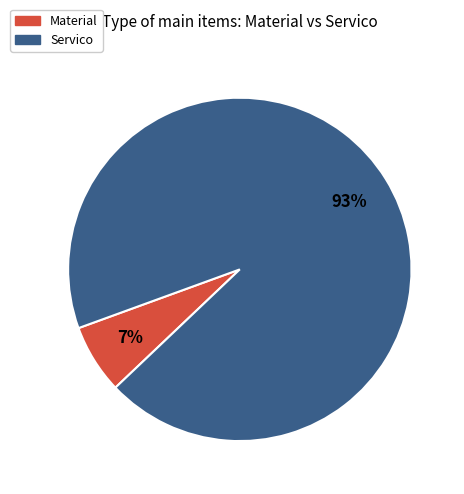

Is there any slice that represents more than half of the pie?

Yes